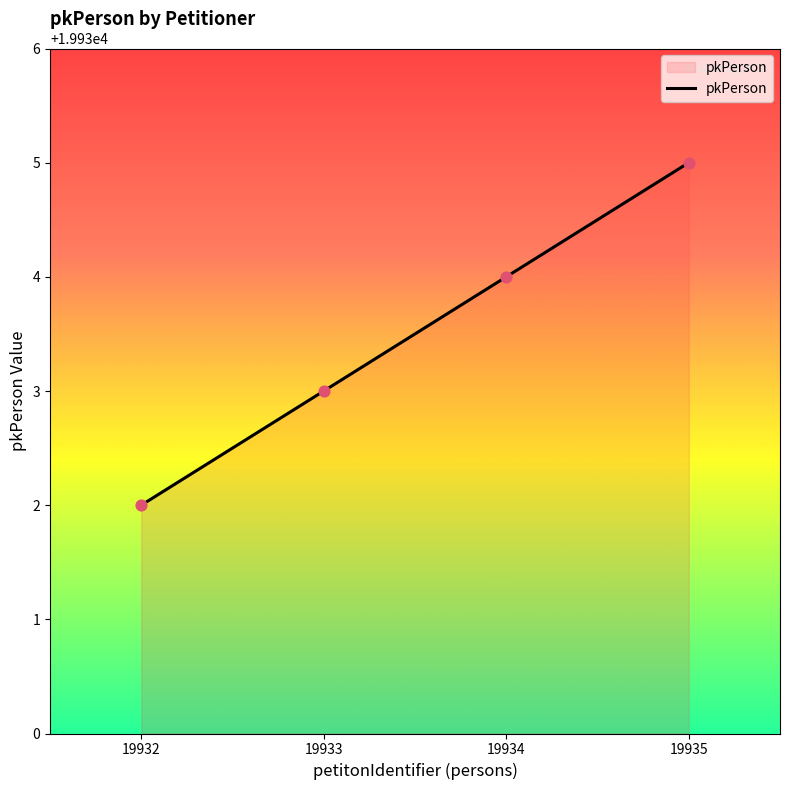

Between 19935 and 19933, which is larger?

19935